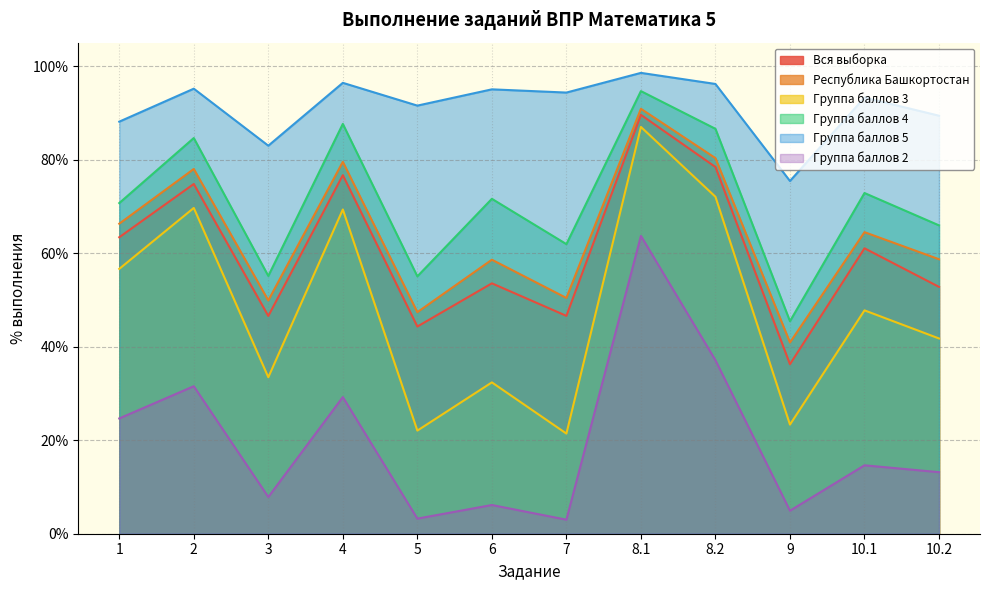

Where is Группа баллов 5 nearest to the value 86?

1